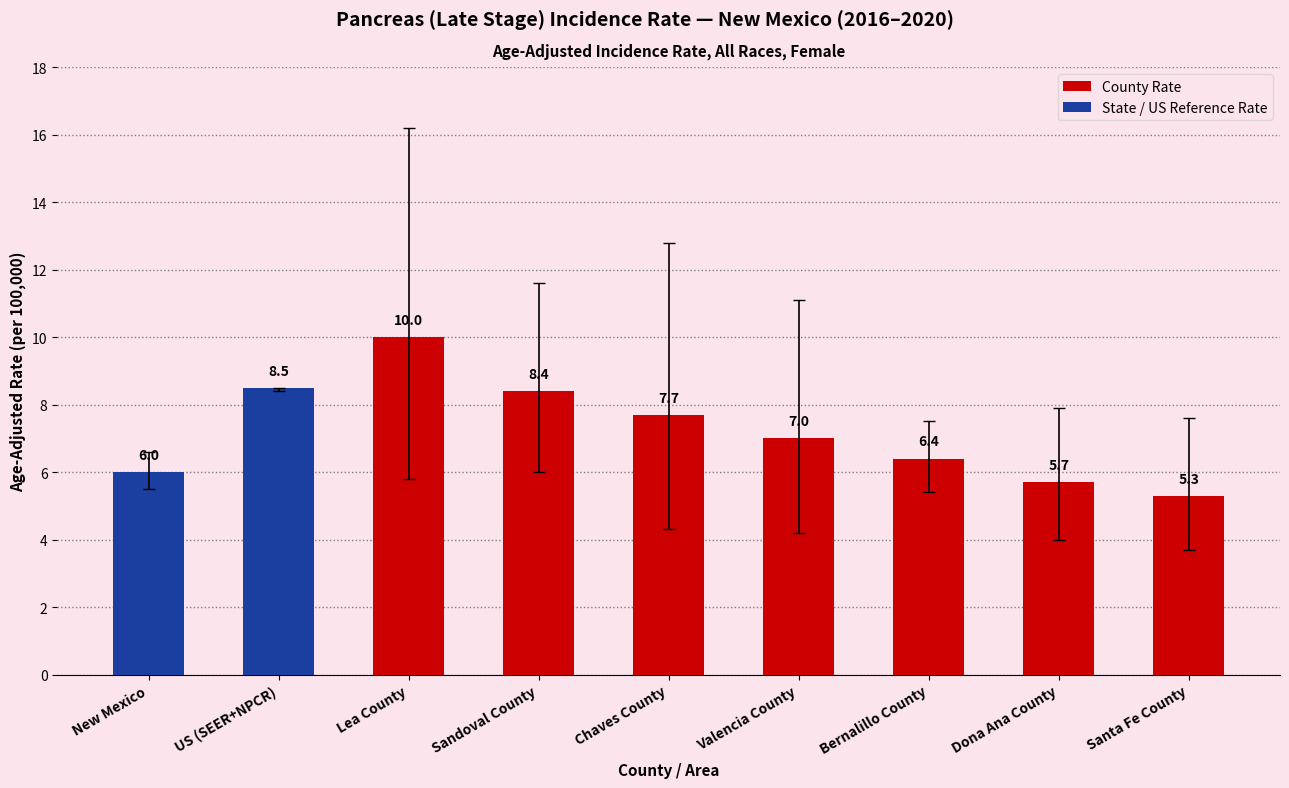

List the labels in order of value, largest first.

Lea County, US (SEER+NPCR), Sandoval County, Chaves County, Valencia County, Bernalillo County, New Mexico, Dona Ana County, Santa Fe County